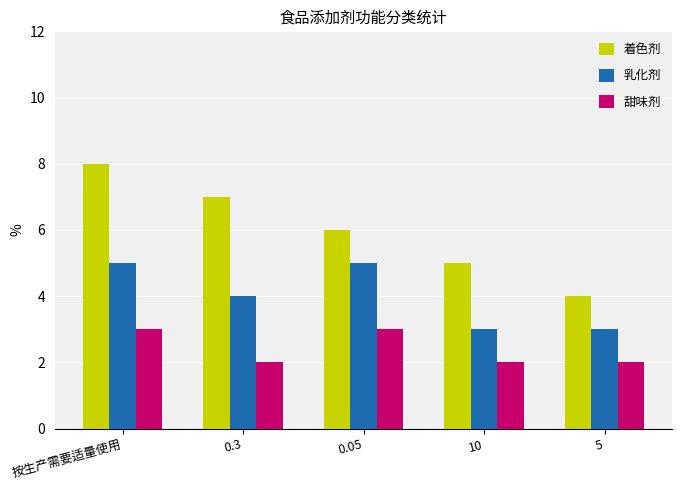

Rank the series by their average value, from lowest to highest.

甜味剂, 乳化剂, 着色剂